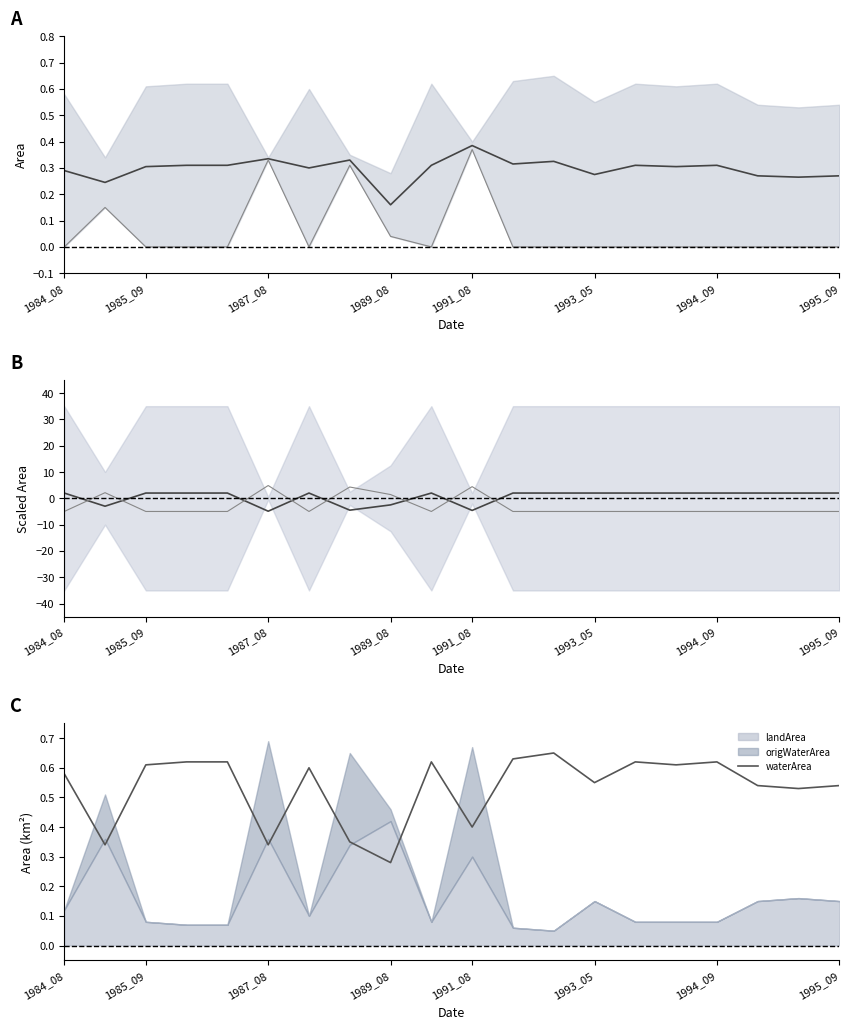

What position from the left is 15?

16